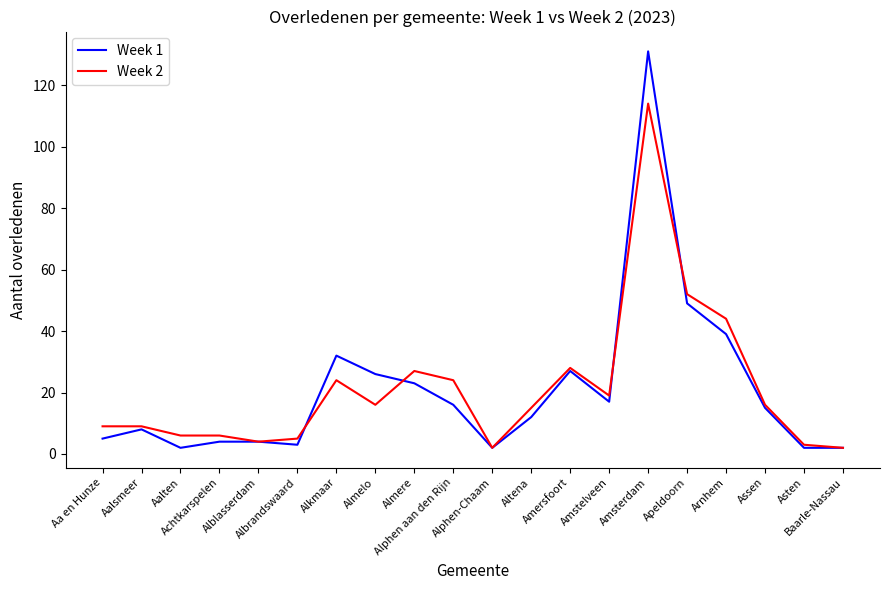

List the series in order of their peak value, highest first.

Week 1, Week 2